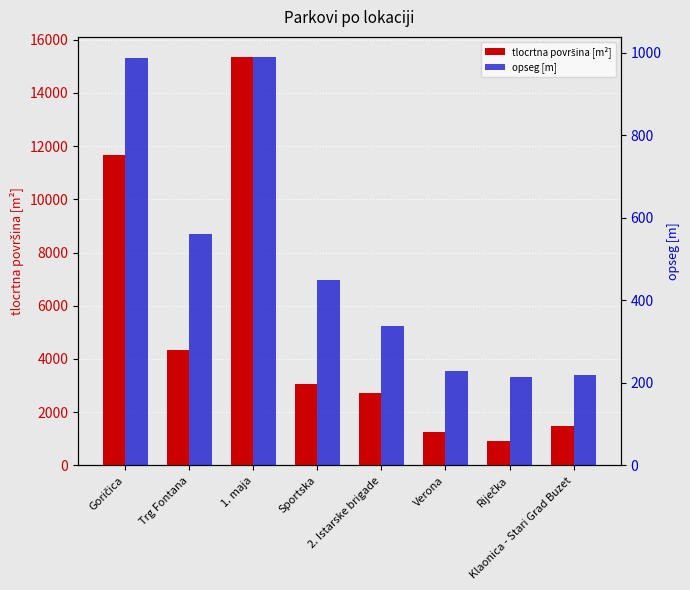

What value does the tlocrtna površina [m²] series have at 1. maja?

15338.1